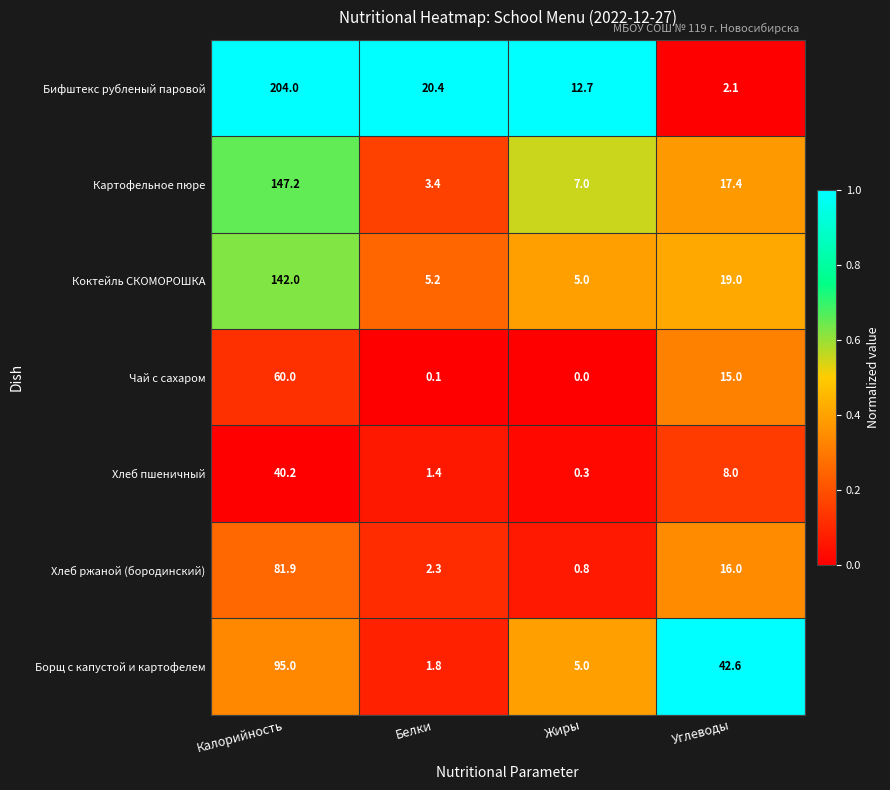

Reading left to right, list all the values displayed in this chart.

Бифштекс рубленый паровой: Калорийность=204.0	Белки=20.4	Жиры=12.7	Углеводы=2.1
Картофельное пюре: Калорийность=147.2	Белки=3.4	Жиры=7.0	Углеводы=17.4
Коктейль СКОМОРОШКА: Калорийность=142.0	Белки=5.2	Жиры=5.0	Углеводы=19.0
Чай с сахаром: Калорийность=60.0	Белки=0.1	Жиры=0.0	Углеводы=15.0
Хлеб пшеничный: Калорийность=40.2	Белки=1.4	Жиры=0.3	Углеводы=8.0
Хлеб ржаной (бородинский): Калорийность=81.9	Белки=2.3	Жиры=0.8	Углеводы=16.0
Борщ с капустой и картофелем: Калорийность=95.0	Белки=1.8	Жиры=5.0	Углеводы=42.6